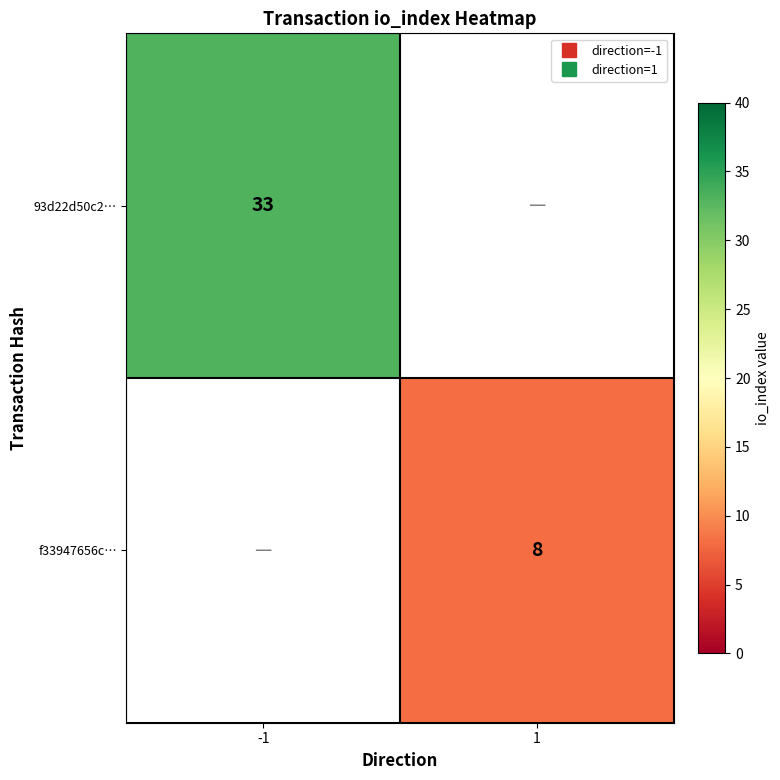

Is the value of 93d22d50c2… at 1 greater than the value of f33947656c… at 1?

No